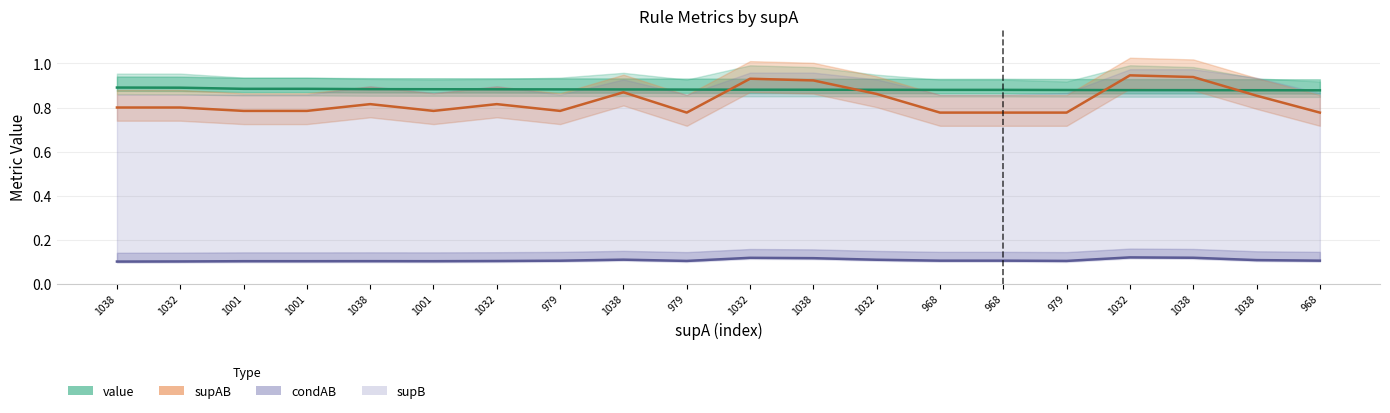

What is the sum of all value values?

17.6